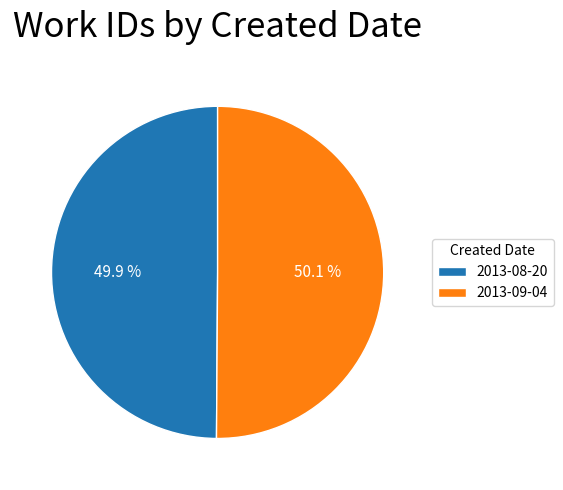

To the nearest percent, what is the combined percentage of 2013-09-04 and 2013-08-20?

100%